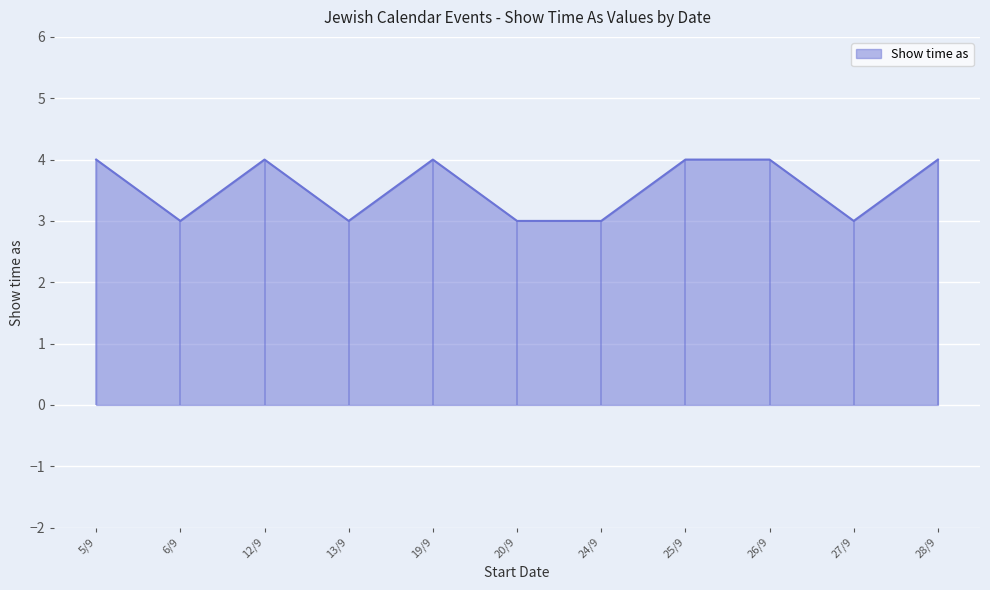

What is the smallest value displayed?

3